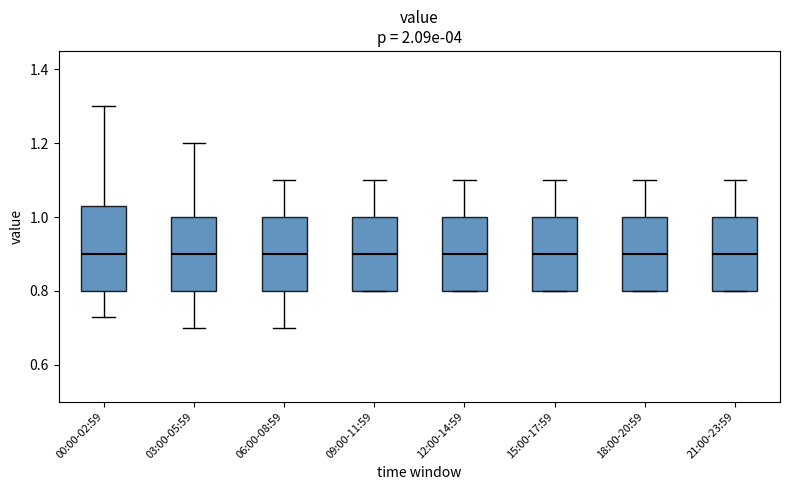

Reading left to right, transcribe this box plot: for each box, give where its median line is, the range the box spans, and where its two whiskers end, as read against the y-axis. The values are not printed on the chart, so give them approximately, as read against the axis.

00:00-02:59: median 0.90, box 0.80 to 1.04, whiskers 0.74 to 1.30
03:00-05:59: median 0.90, box 0.80 to 1.00, whiskers 0.70 to 1.20
06:00-08:59: median 0.90, box 0.80 to 1.00, whiskers 0.70 to 1.10
09:00-11:59: median 0.90, box 0.80 to 1.00, whiskers 0.80 to 1.10
12:00-14:59: median 0.90, box 0.80 to 1.00, whiskers 0.80 to 1.10
15:00-17:59: median 0.90, box 0.80 to 1.00, whiskers 0.80 to 1.10
18:00-20:59: median 0.90, box 0.80 to 1.00, whiskers 0.80 to 1.10
21:00-23:59: median 0.90, box 0.80 to 1.00, whiskers 0.80 to 1.10